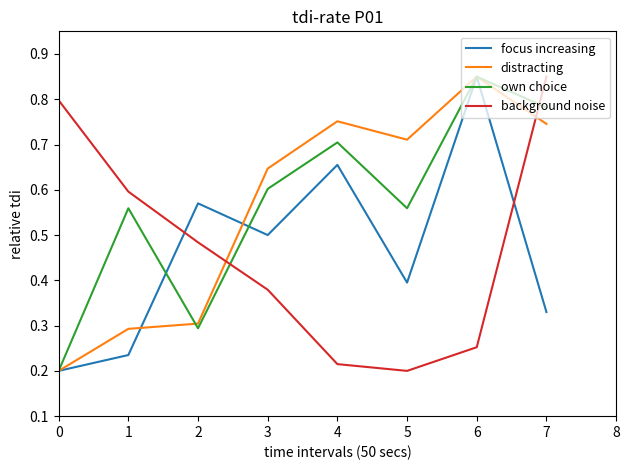

Is the value of background noise at 3 greater than the value of focus increasing at 1?

Yes